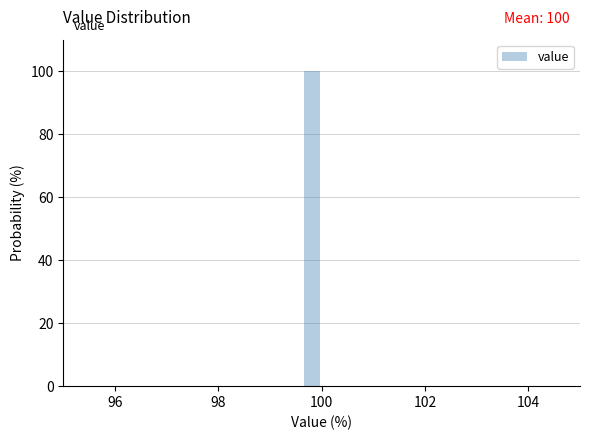

Read against the x-axis, roughly where is the centre of the tallest bar?

99.8